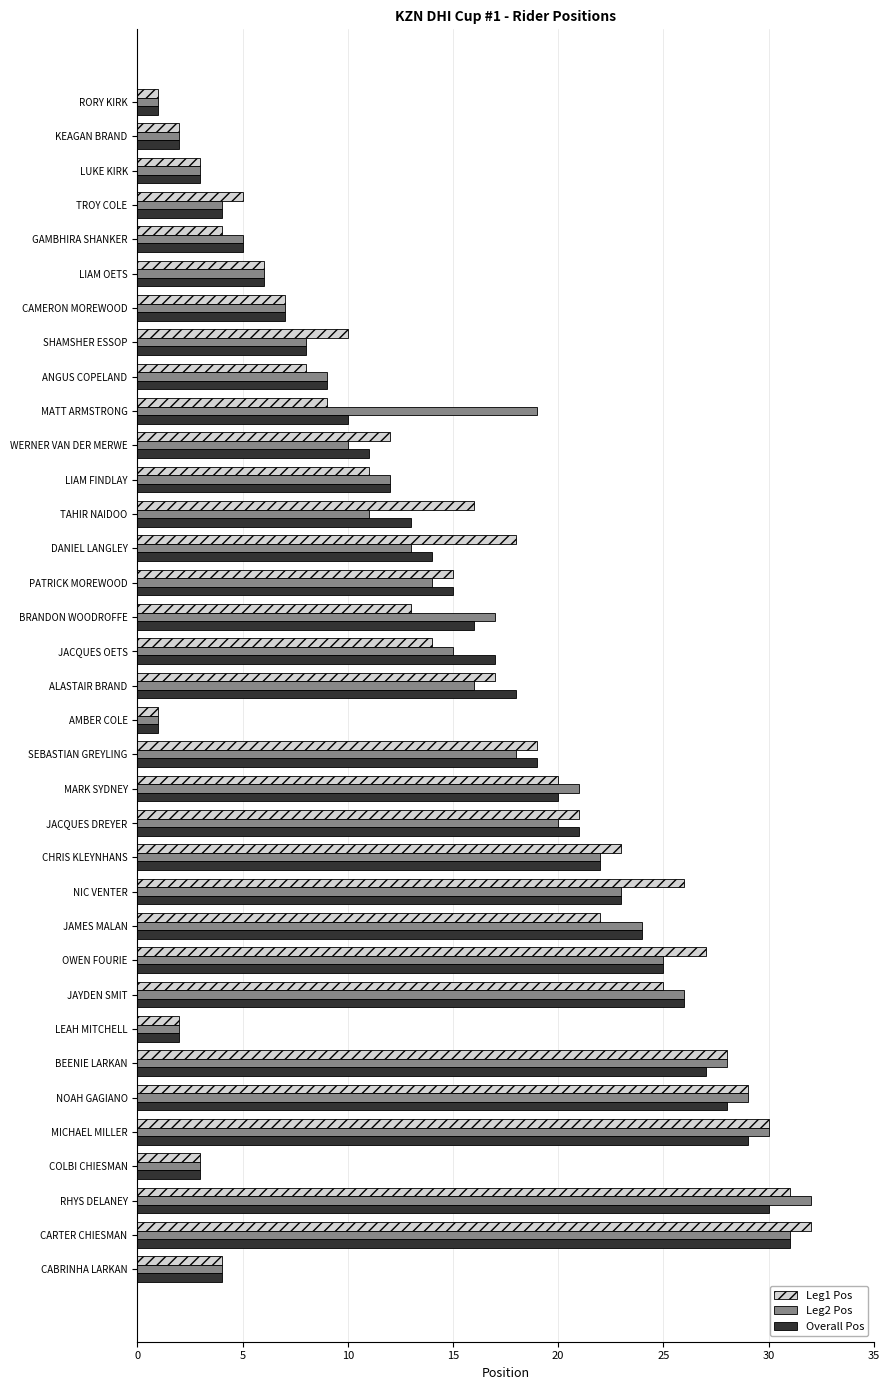

What is the highest value of the Leg2 Pos series?

32